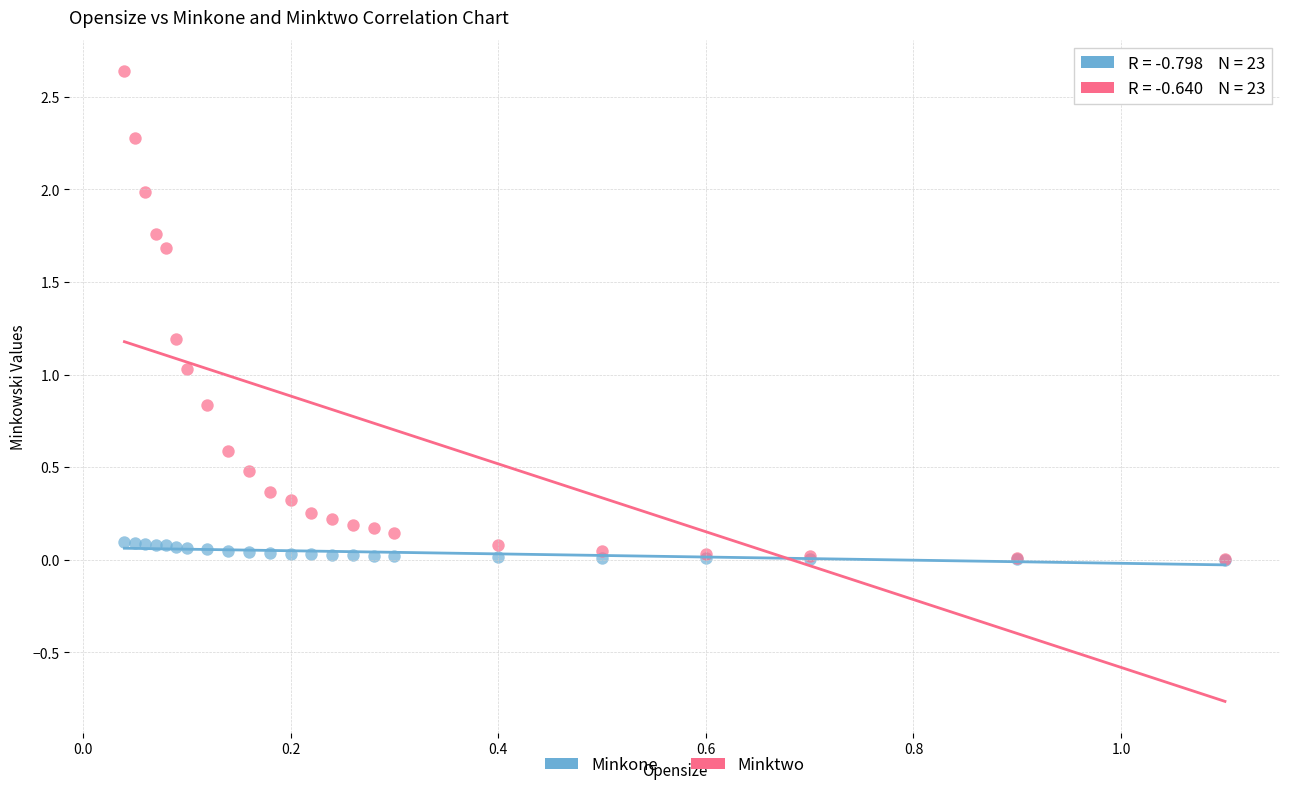

What are all the series names shown in the legend?

Minkone, Minktwo